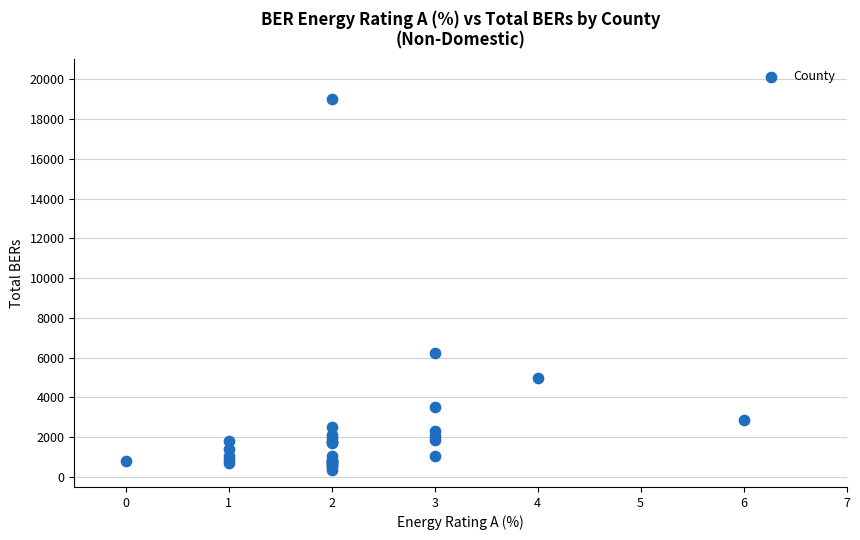

What Y value in the scatter plot is closest to 9690?

6221